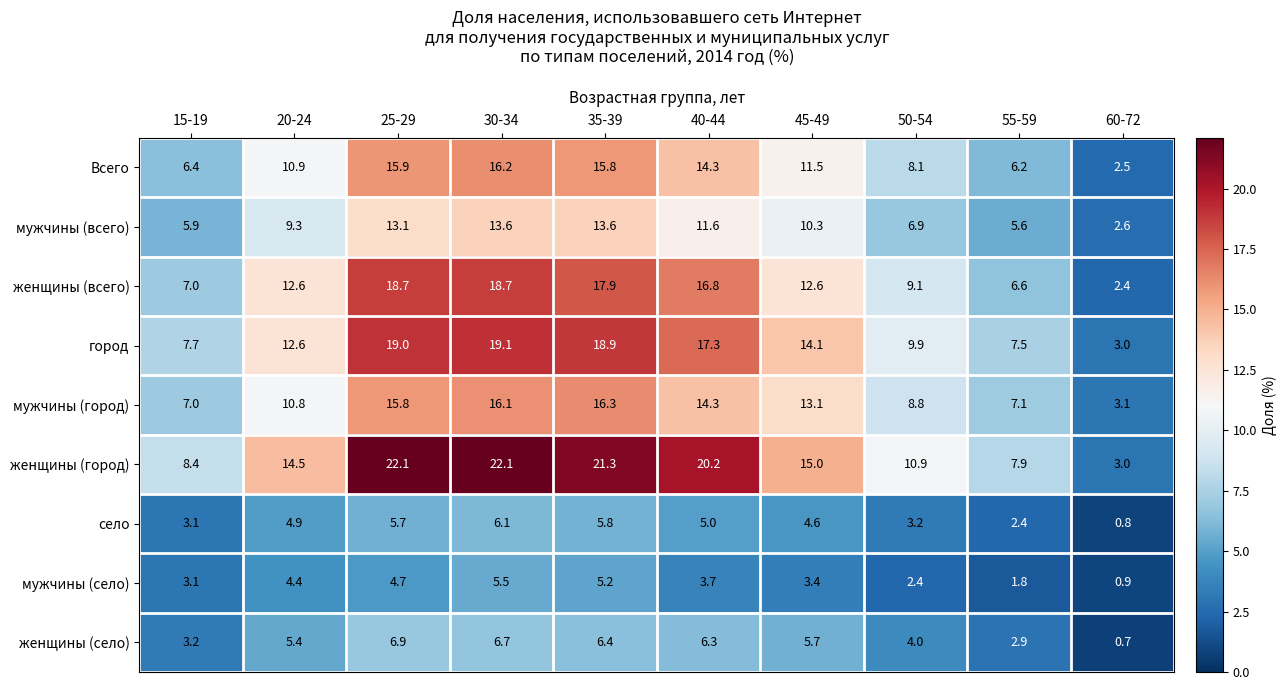

What is the total value across all series at 15-19?

51.8